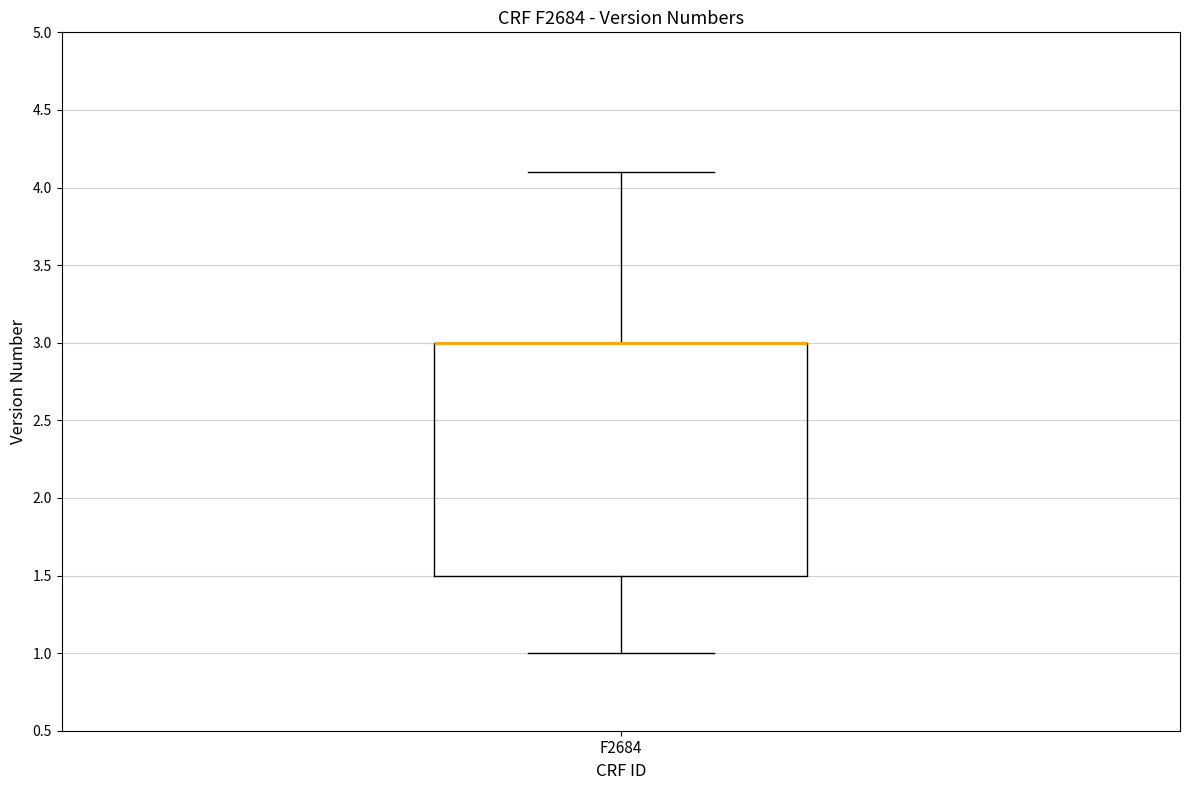

Transcribe this box plot: give where the median line is, the range the box spans, and where the two whiskers end, as read against the y-axis. The values are not printed on the chart, so give them approximately, as read against the axis.

median 3.0 (drawn on the box's upper edge), box 1.5 to 3.0, whiskers 1.0 to 4.1